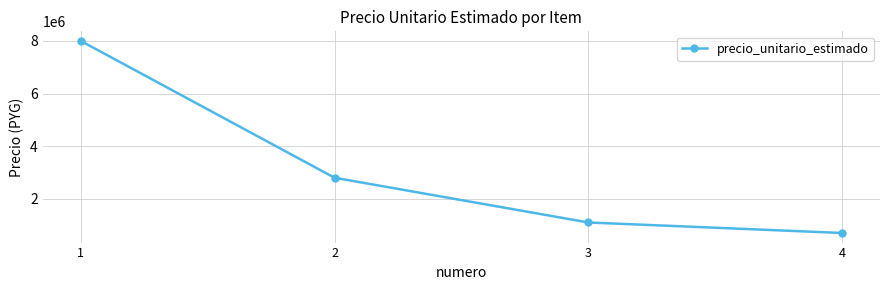

Count the number of data series in this chart.

1